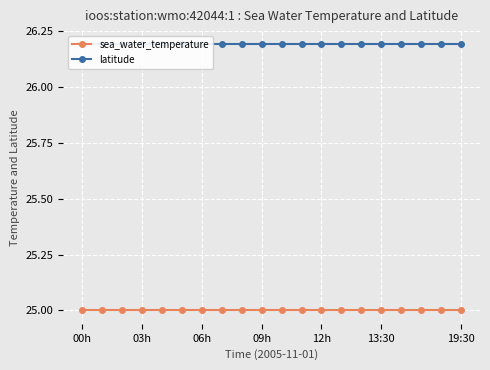

True or false: latitude and sea_water_temperature cross at least once.

False